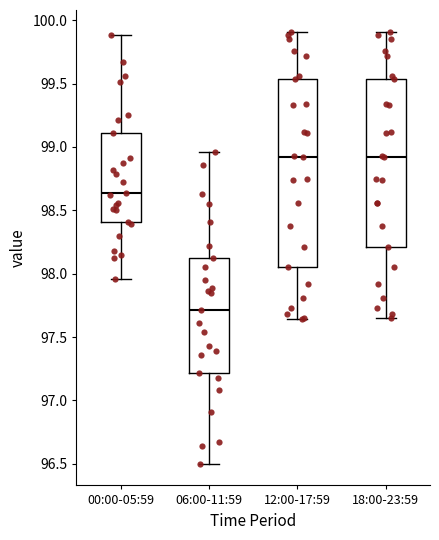

Reading left to right, transcribe this box plot: for each box, give where its median line is, the range the box spans, and where its two whiskers end, as read against the y-axis. The values are not printed on the chart, so give them approximately, as read against the axis.

00:00-05:59: median 98.65, box 98.40 to 99.10, whiskers 97.95 to 99.90
06:00-11:59: median 97.70, box 97.20 to 98.10, whiskers 96.50 to 98.95
12:00-17:59: median 98.90, box 98.05 to 99.55, whiskers 97.65 to 99.90
18:00-23:59: median 98.90, box 98.20 to 99.55, whiskers 97.65 to 99.90